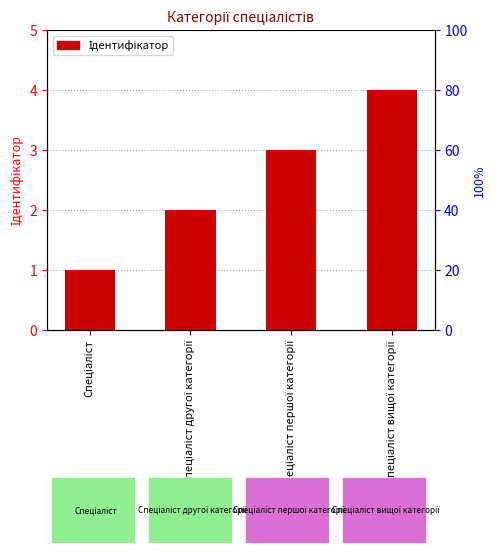

Reading left to right, transcribe all the data shown in this chart.

1	2	3	4